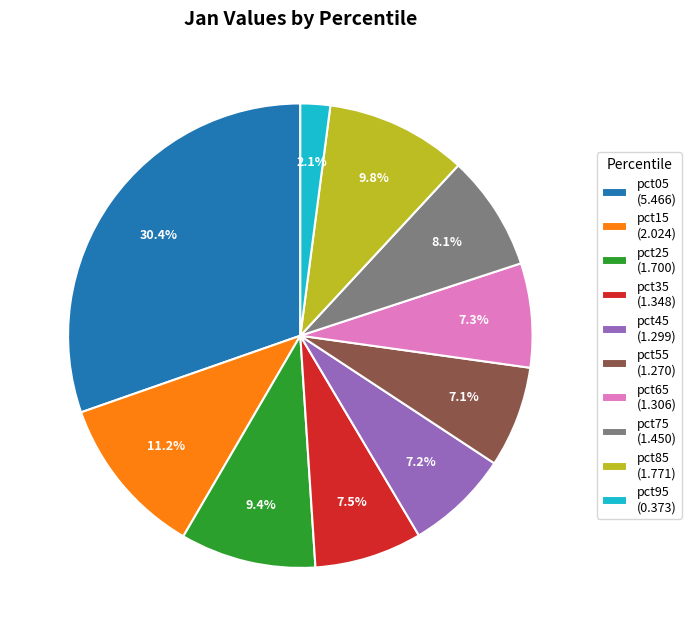

Which slice is the largest?

pct05